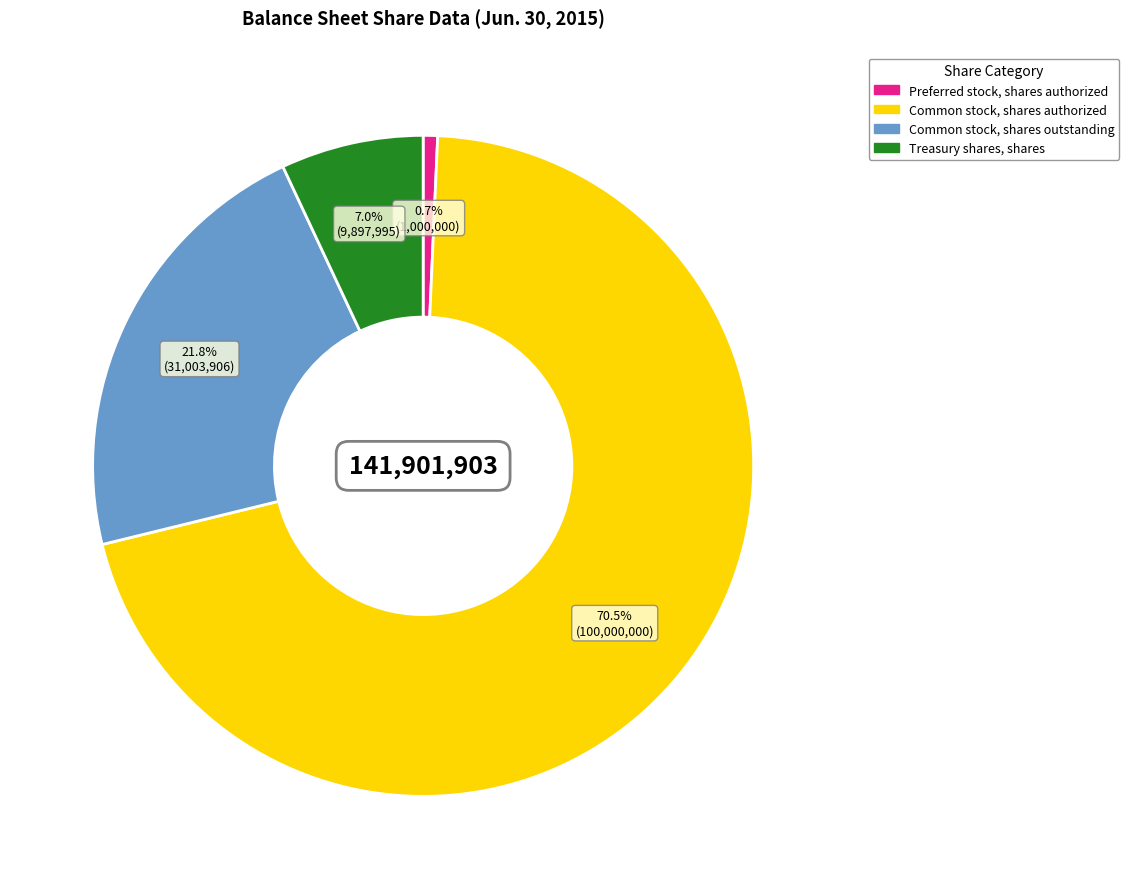

What percentage is NOT represented by Treasury shares, shares?

93.0%